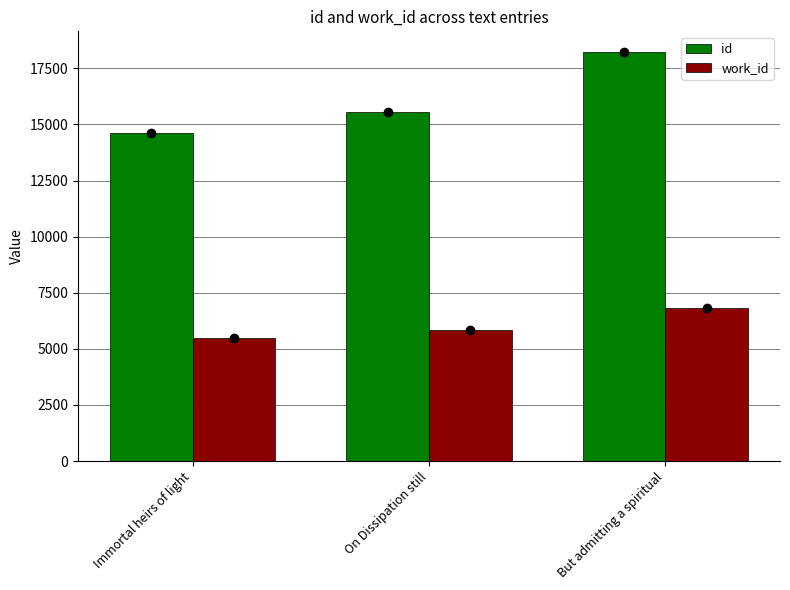

What is the value of the work_id bar at the 2nd from the left?

5842